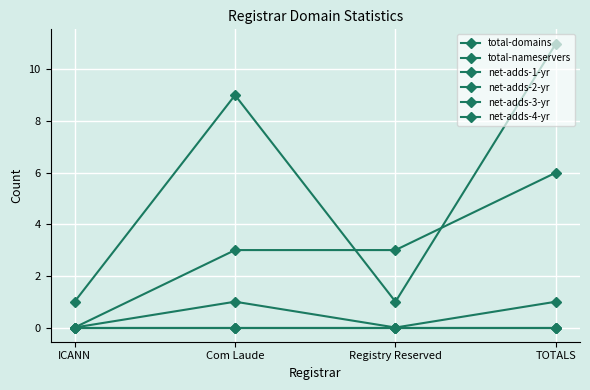

Which series has the largest range (max minus min)?

total-domains